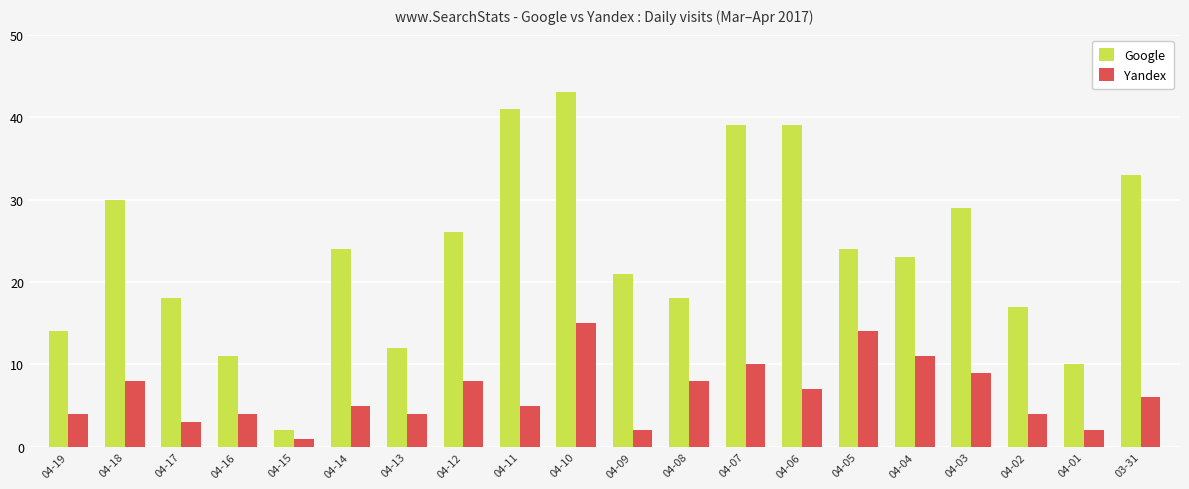

How many series are shown in this chart?

2